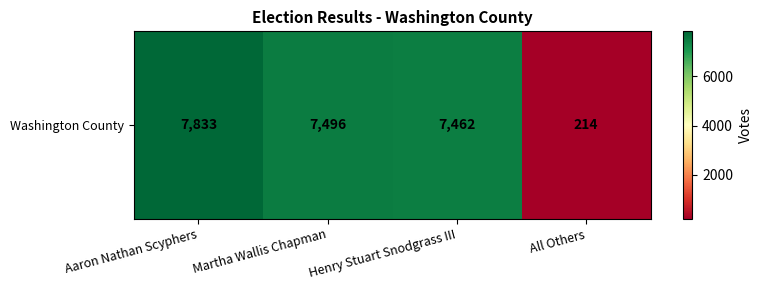

Reading left to right, transcribe all the data shown in this chart.

Aaron Nathan Scyphers=7833	Martha Wallis Chapman=7496	Henry Stuart Snodgrass III=7462	All Others=214